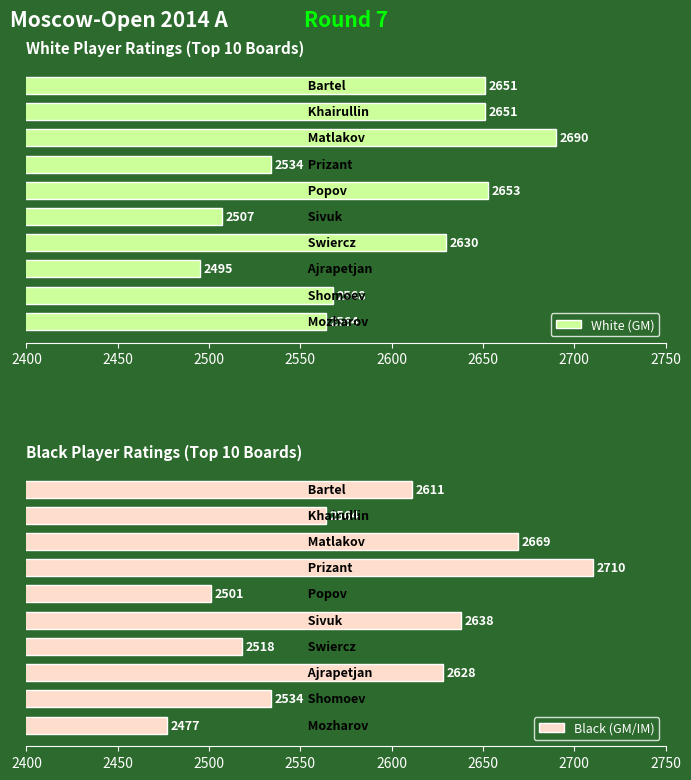

At how many categories does at least one series exceed 2526?

10